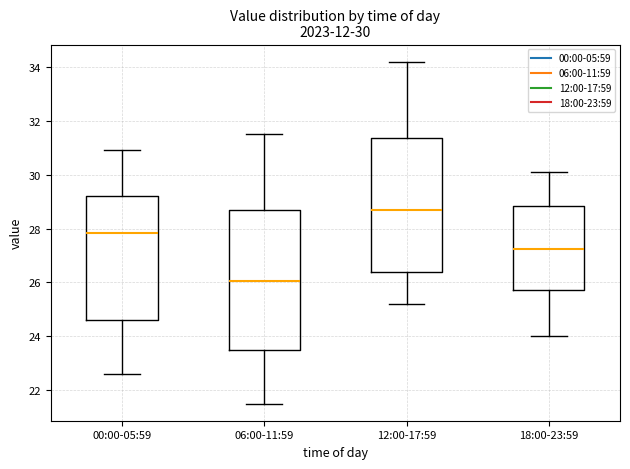

Which box's median line is the lowest?

06:00-11:59